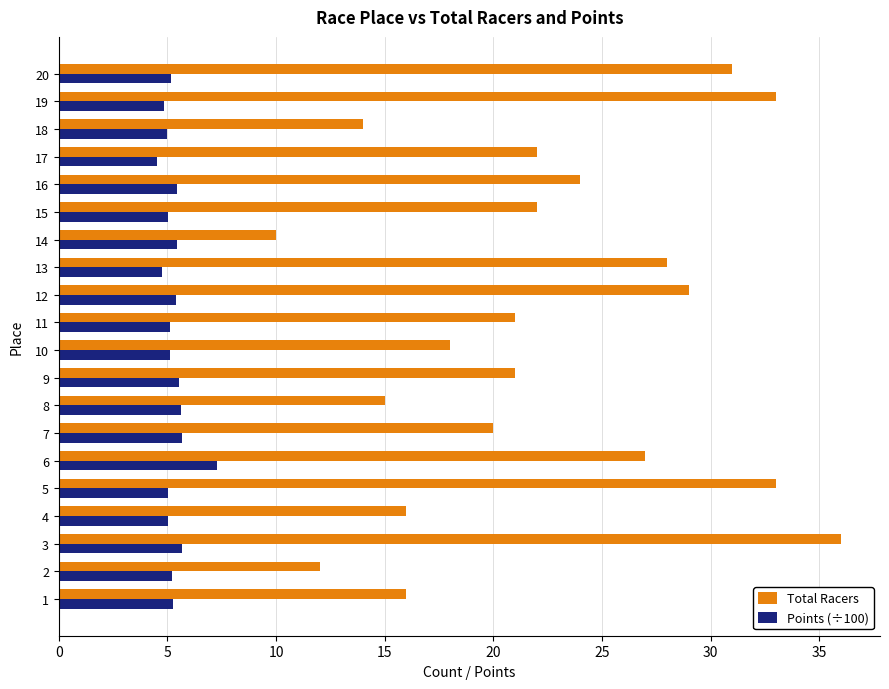

What is the sum of all Total Racers values?

448.0